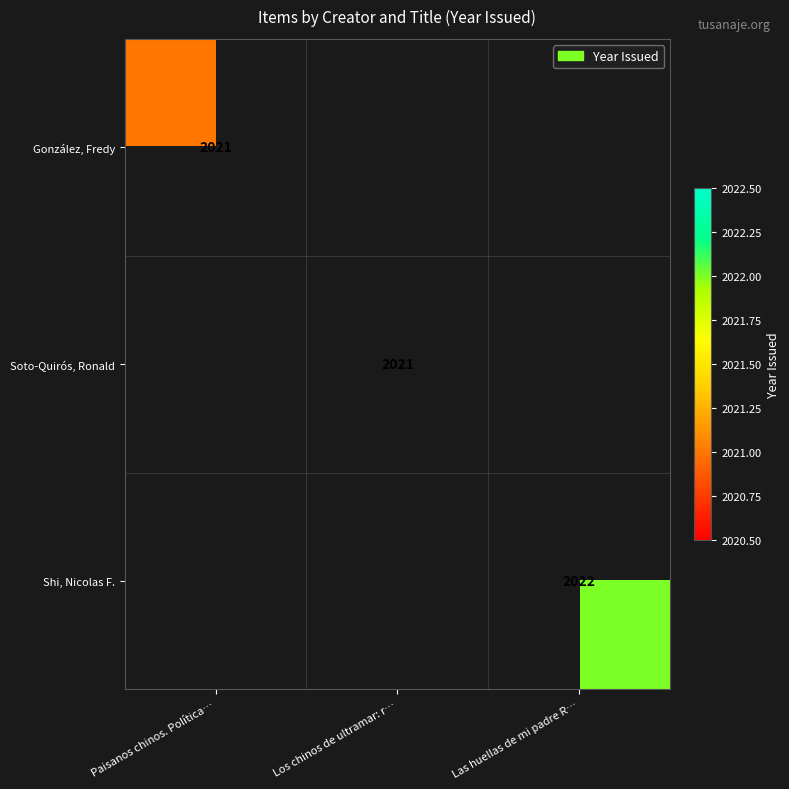

Is the value of Shi, Nicolas F. at Las huellas de mi padre R… greater than the value of Soto-Quirós, Ronald at Paisanos chinos. Política…?

No